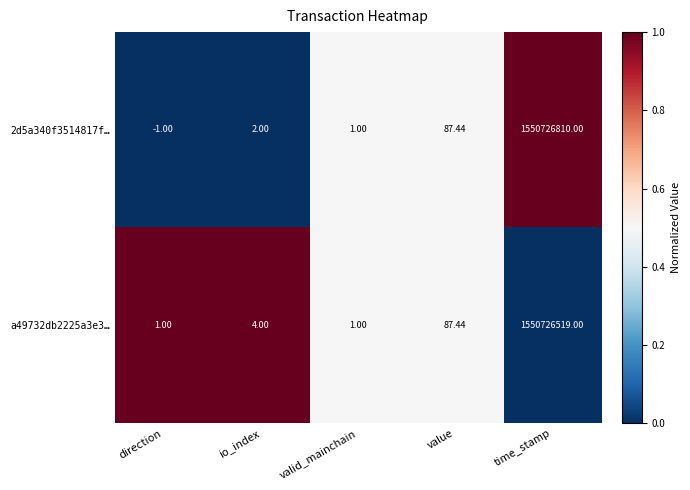

Rank the series by their average value, from highest to lowest.

2d5a340f3514817f…, a49732db2225a3e3…